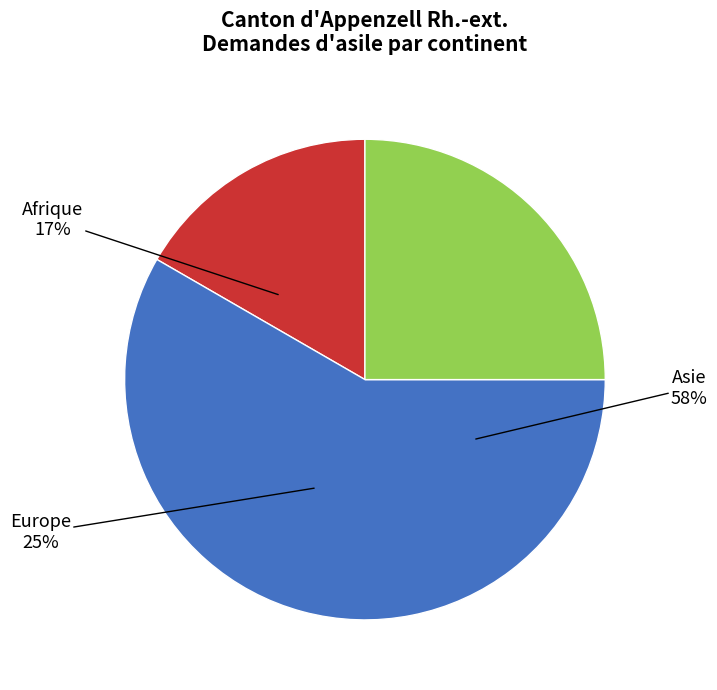

True or false: Asie accounts for 49% of the total.

False